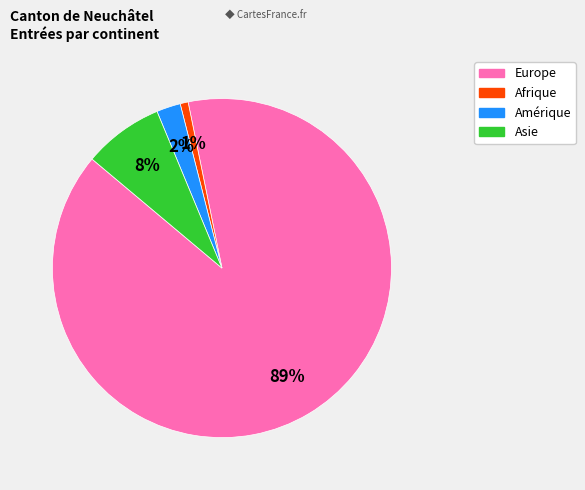

How many slices are in this pie chart?

4